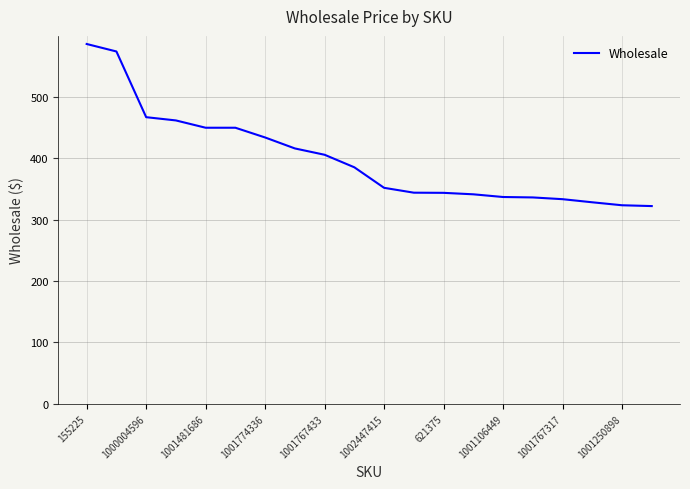

What is the smallest value displayed?

322.0